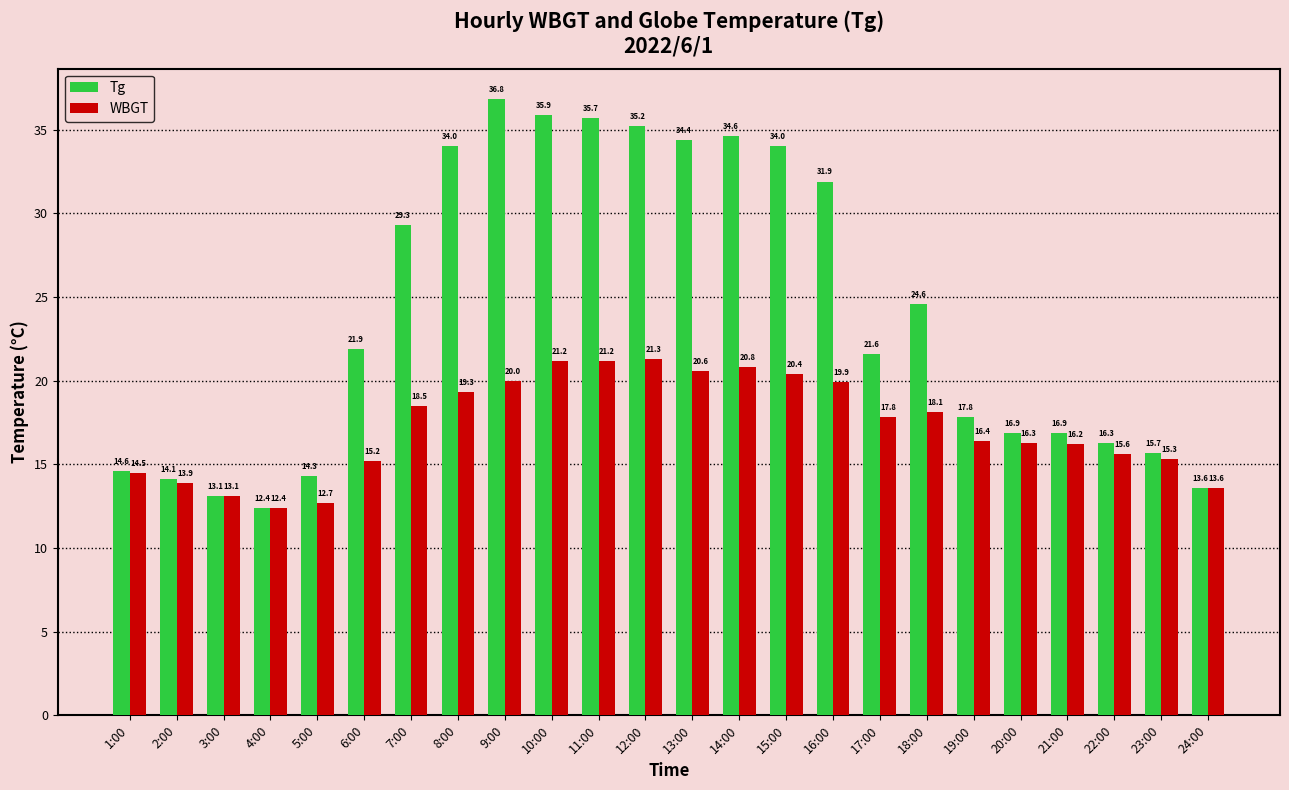

At how many categories does at least one series exceed 30?

9